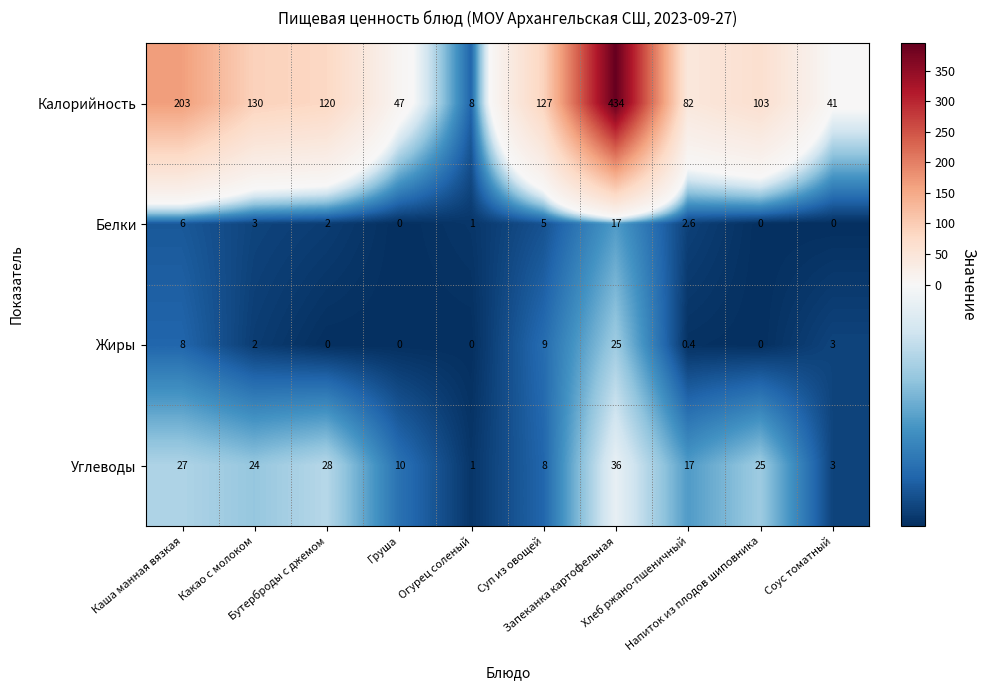

Rank the series by their maximum value, from highest to lowest.

Калорийность, Углеводы, Жиры, Белки